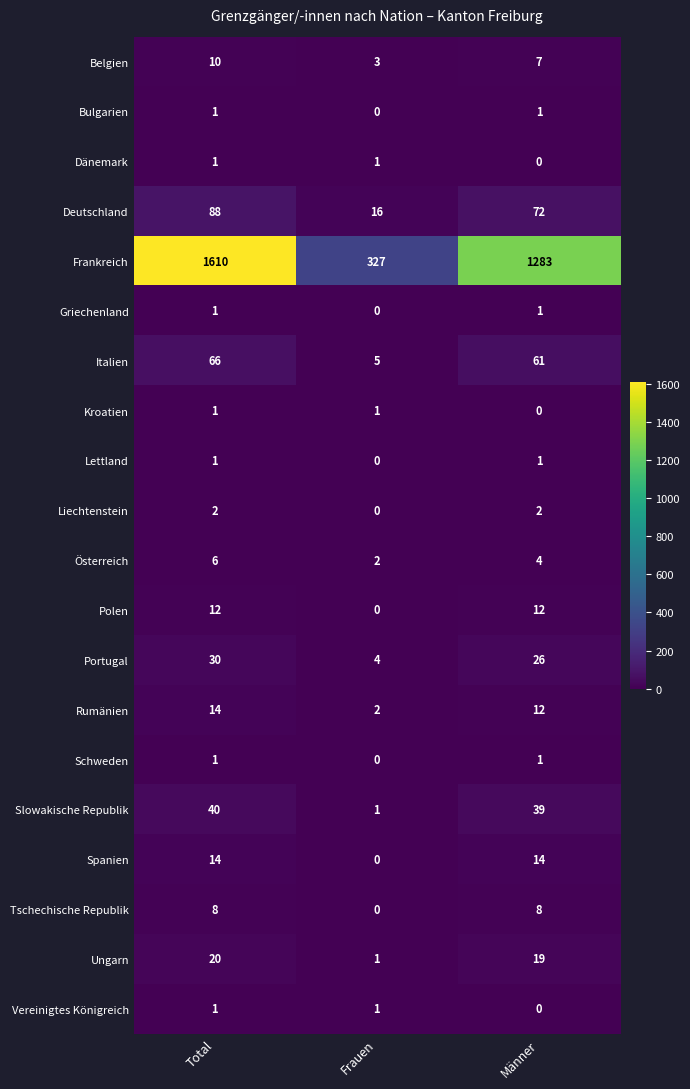

Which category has the lowest value in the Rumänien series?

Frauen